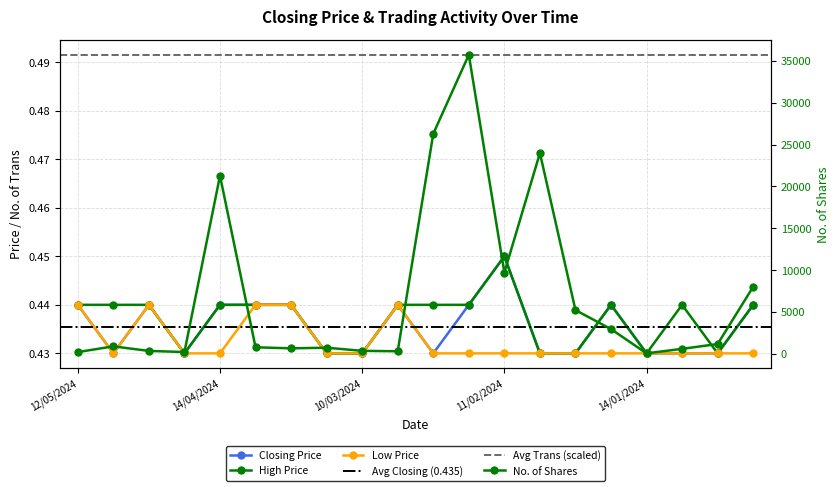

What is the label of the 3rd point from the right?

07/01/2024